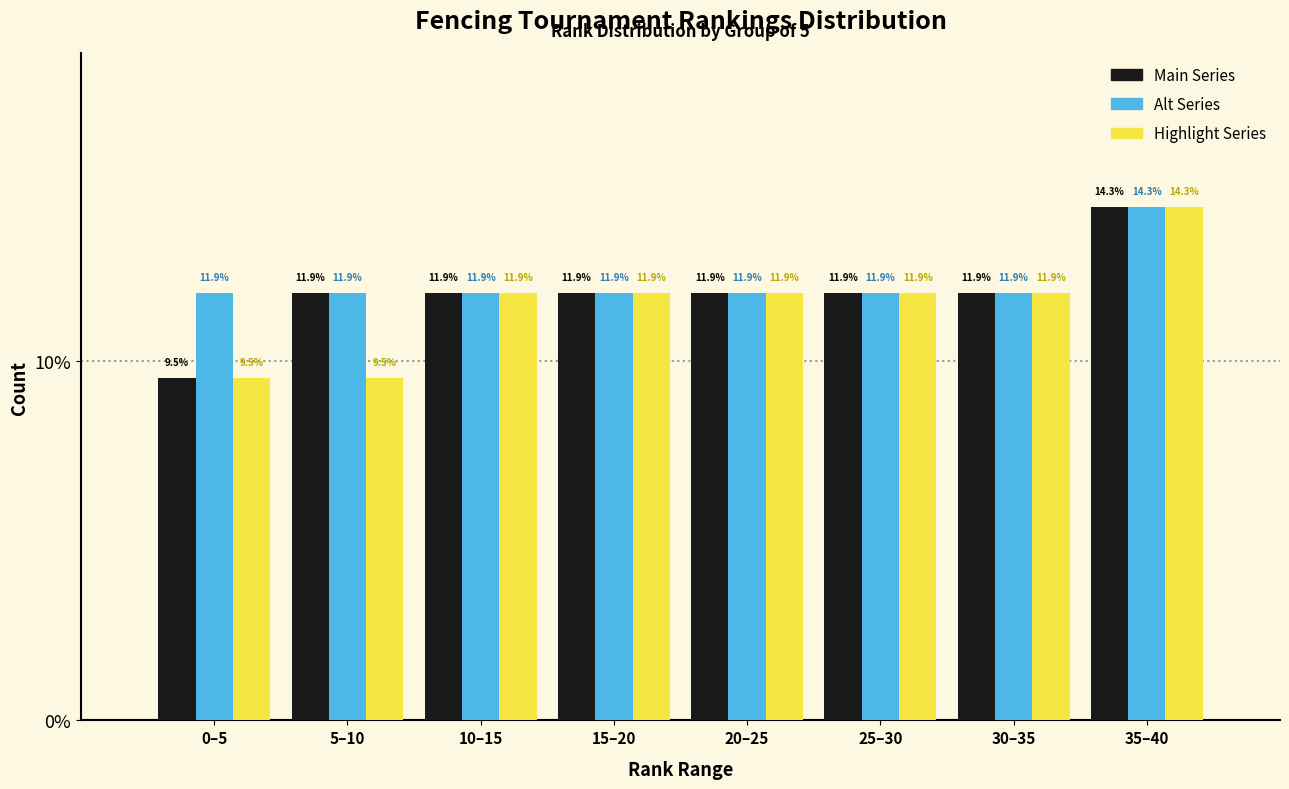

Reading right to left, what are all the values shown in this chart?

Main Series: 35–40=14.3	30–35=11.9	25–30=11.9	20–25=11.9	15–20=11.9	10–15=11.9	5–10=11.9	0–5=9.5
Alt Series: 35–40=14.3	30–35=11.9	25–30=11.9	20–25=11.9	15–20=11.9	10–15=11.9	5–10=11.9	0–5=11.9
Highlight Series: 35–40=14.3	30–35=11.9	25–30=11.9	20–25=11.9	15–20=11.9	10–15=11.9	5–10=9.5	0–5=9.5